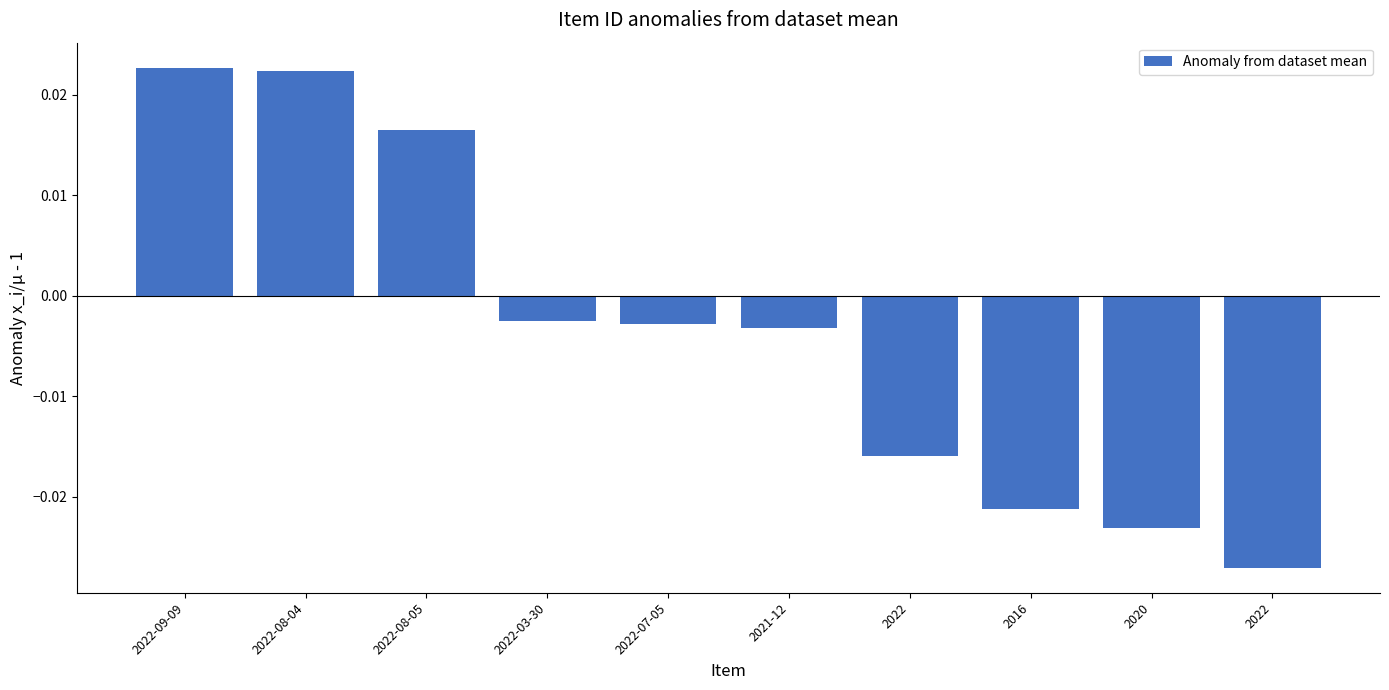

Which label corresponds to the smallest value in the chart?

2022